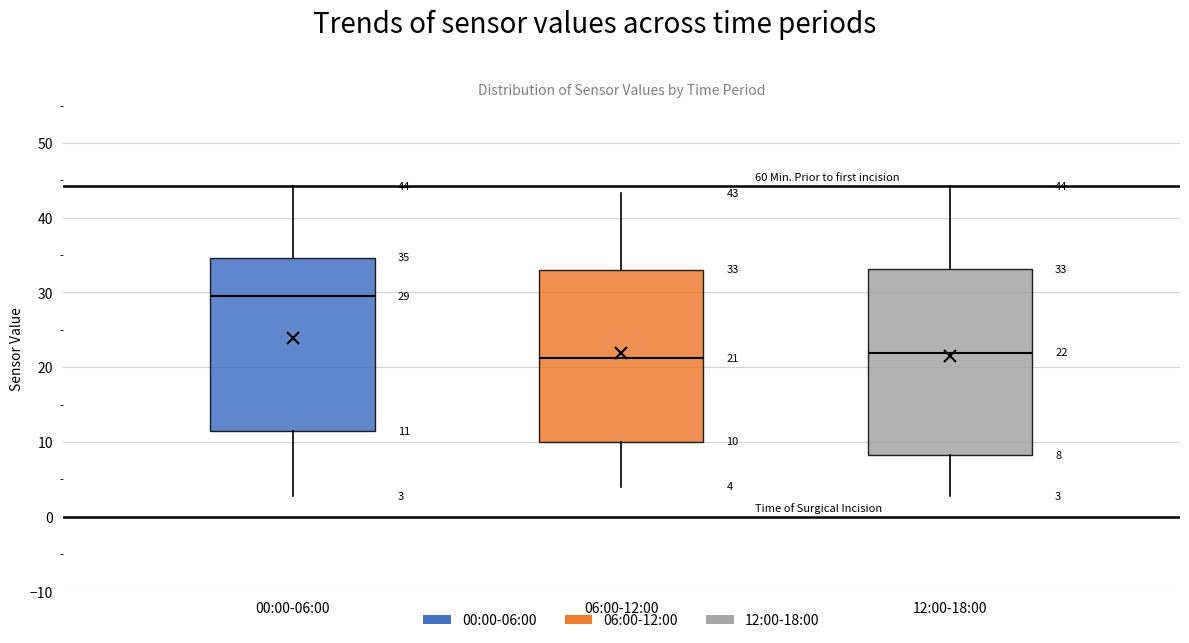

Which box has the highest median line?

00:00-06:00